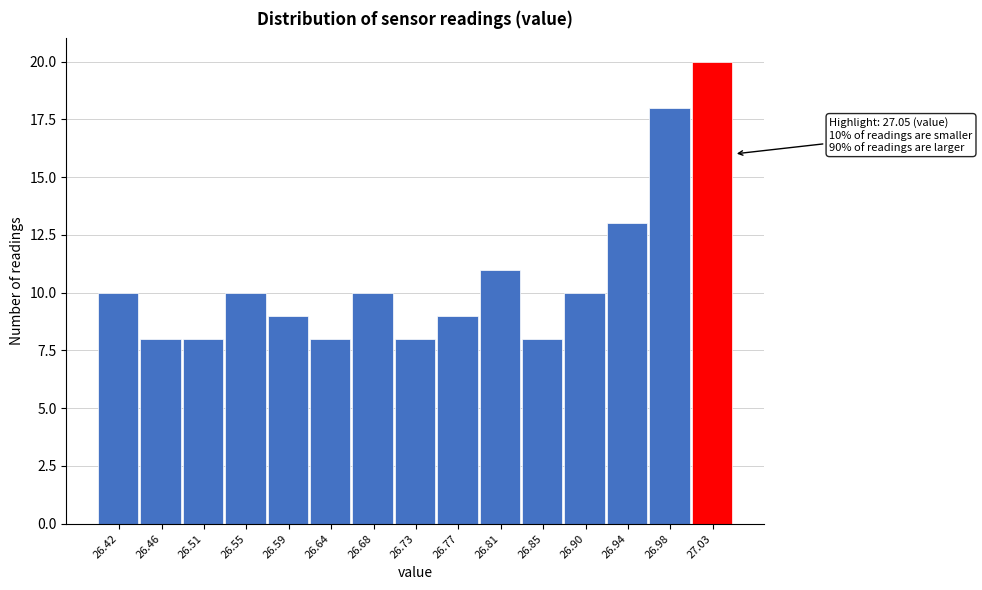

Which range on the x-axis has the tallest bar?

27.005 to 27.050